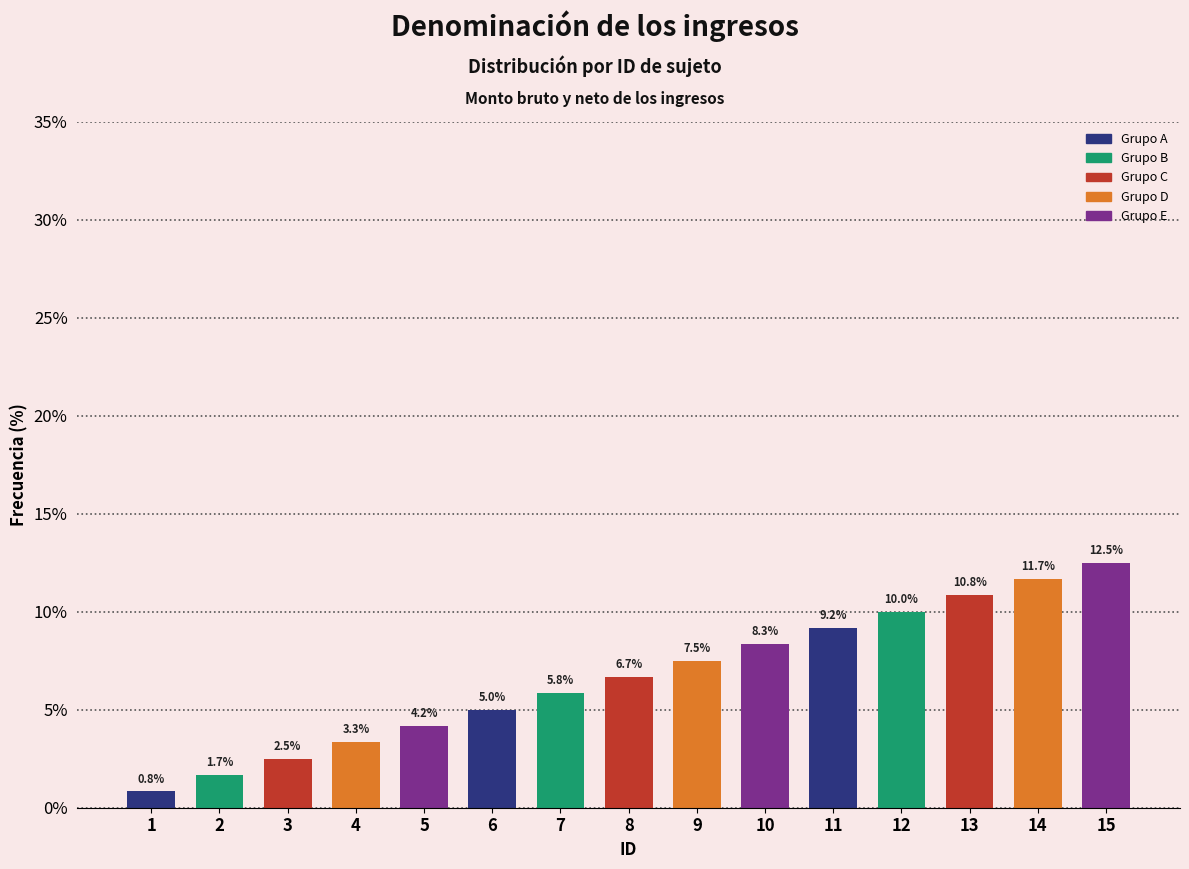

The Count series shows 2 at 2. True or false?

False